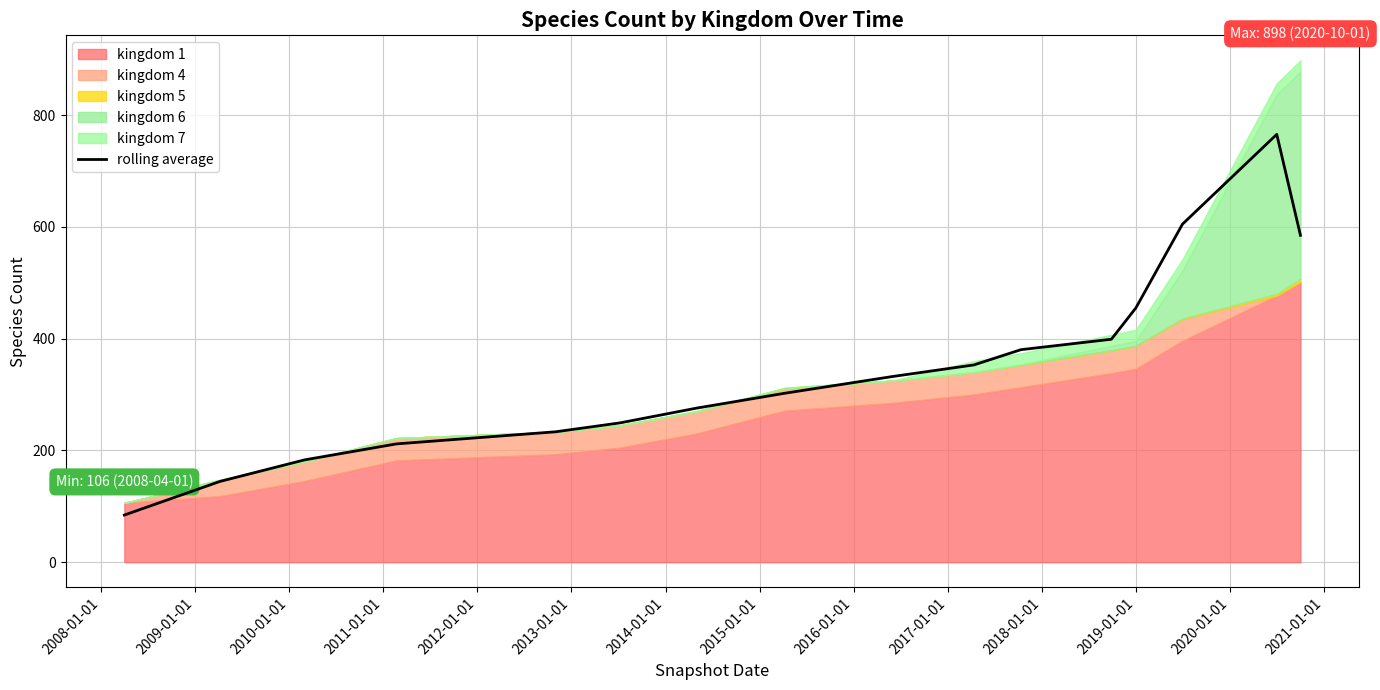

The value at 2019-01-01 is 281.3. True or false?

False